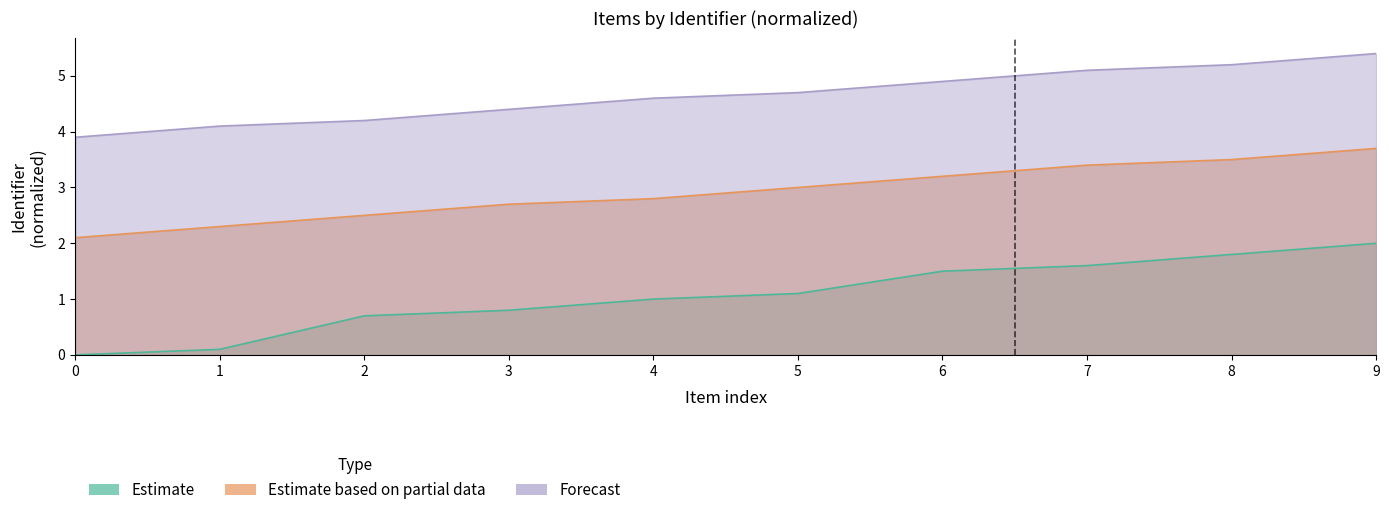

Count the number of categories in the chart.

10